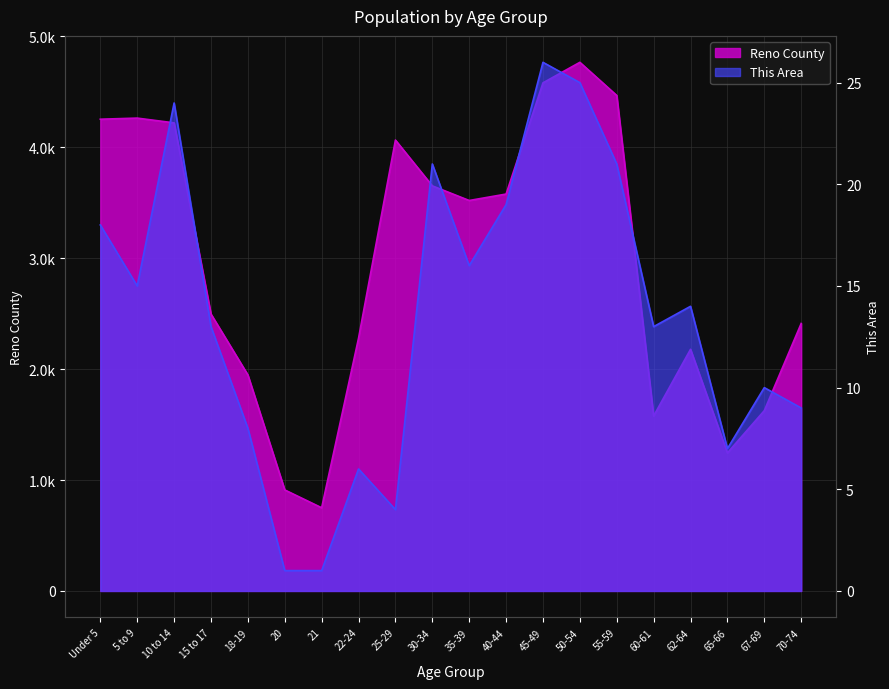

What is the sum of the Reno County values at 45-49 and 5 to 9?

8846